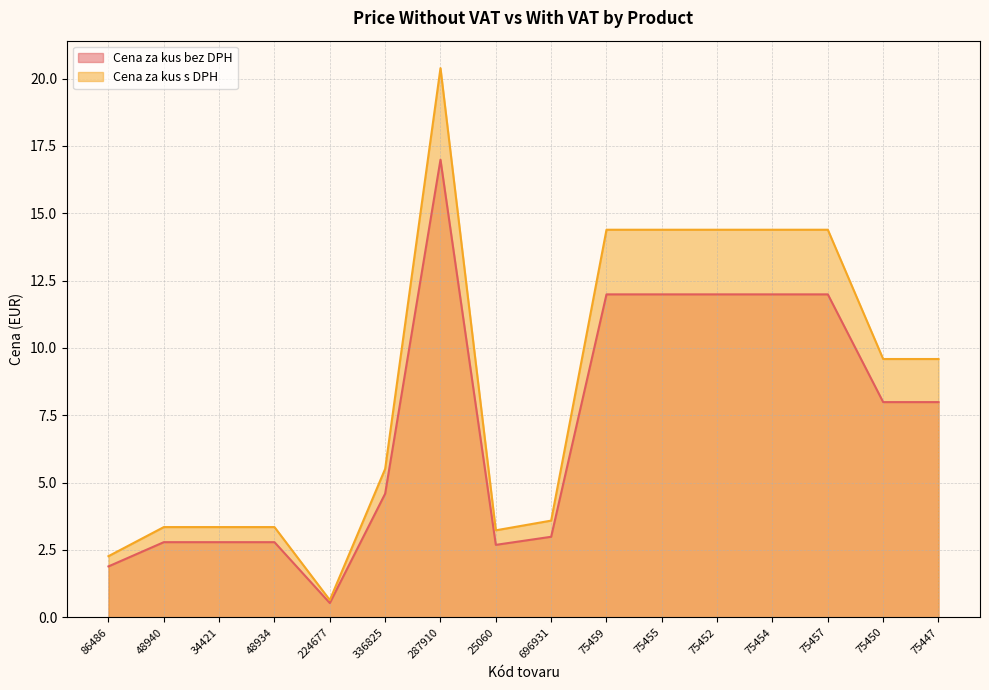

True or false: Cena za kus bez DPH and Cena za kus s DPH intersect in this chart.

False